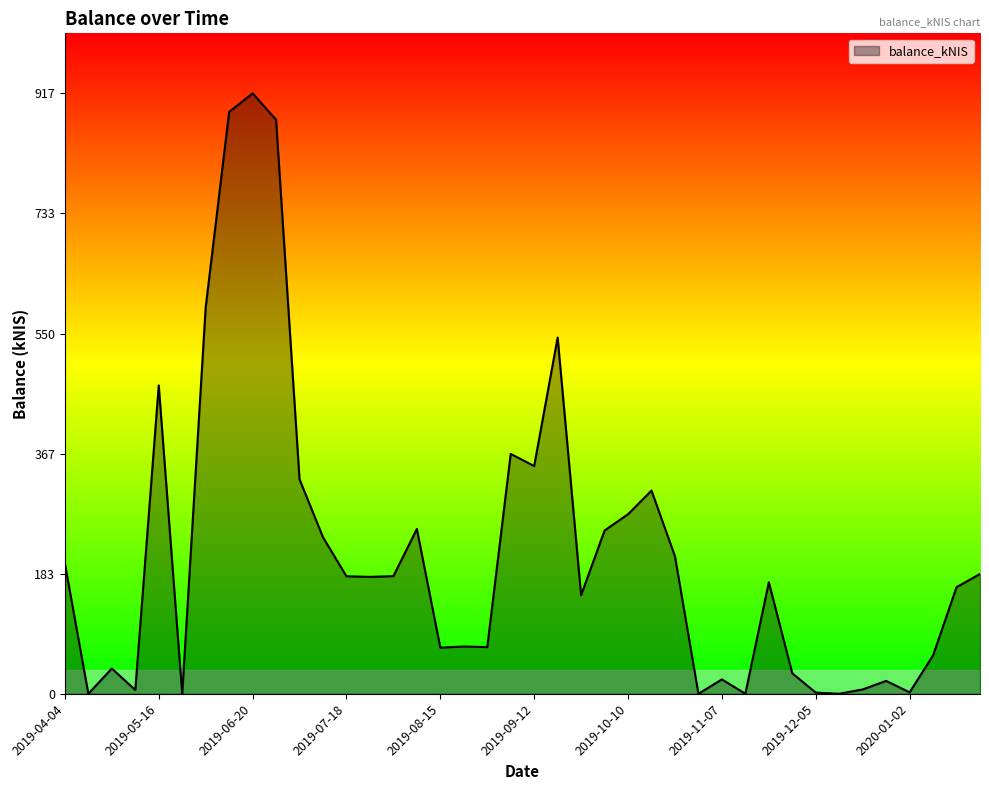

Is this an area chart (filled region under the line)?

Yes